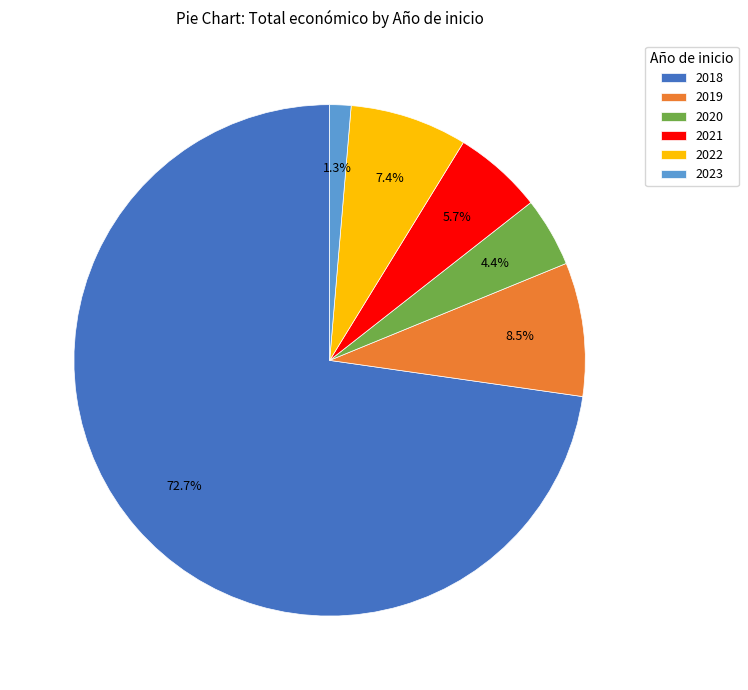

Count the number of slices in the pie.

6